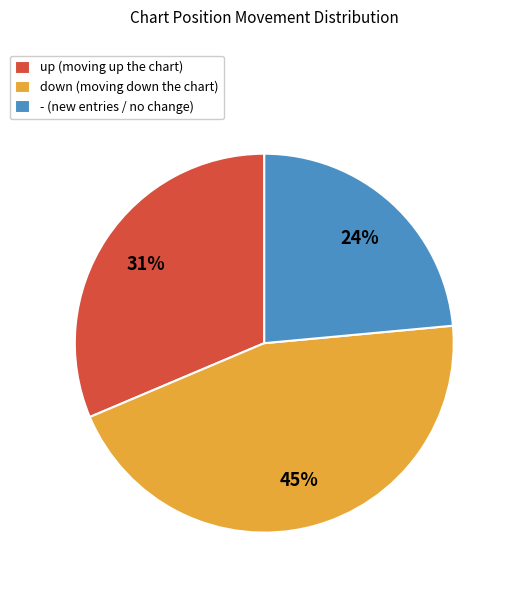

Is it true that - is 24% of the pie?

True